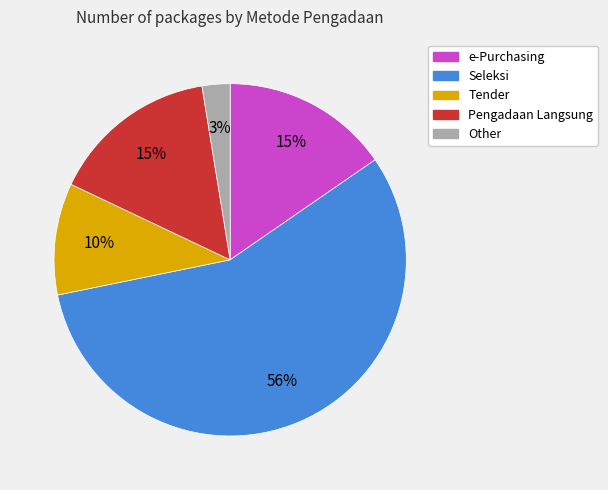

To the nearest percent, what is the difference between the Pengadaan Langsung and Tender slice percentages?

5%